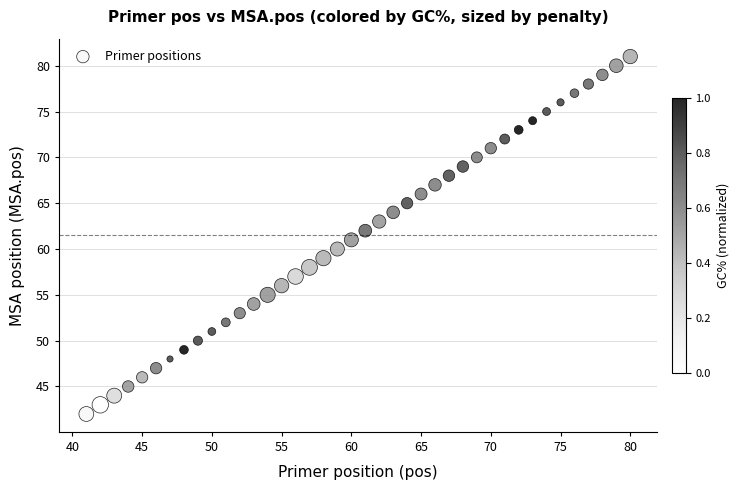

Count the number of points in this scatter plot.

40